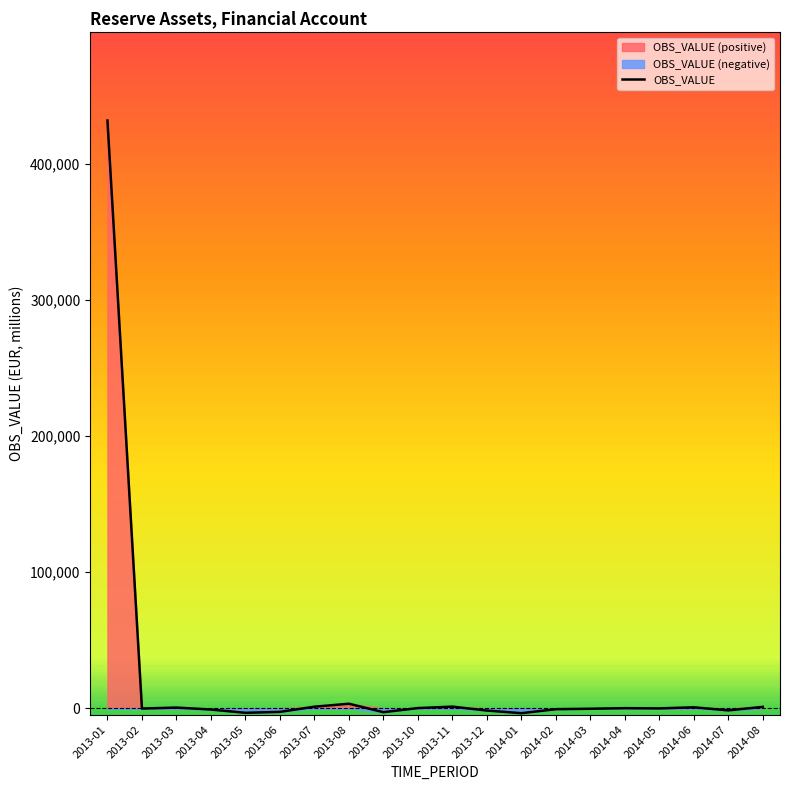

Does the chart display data point markers on the line(s)?

No